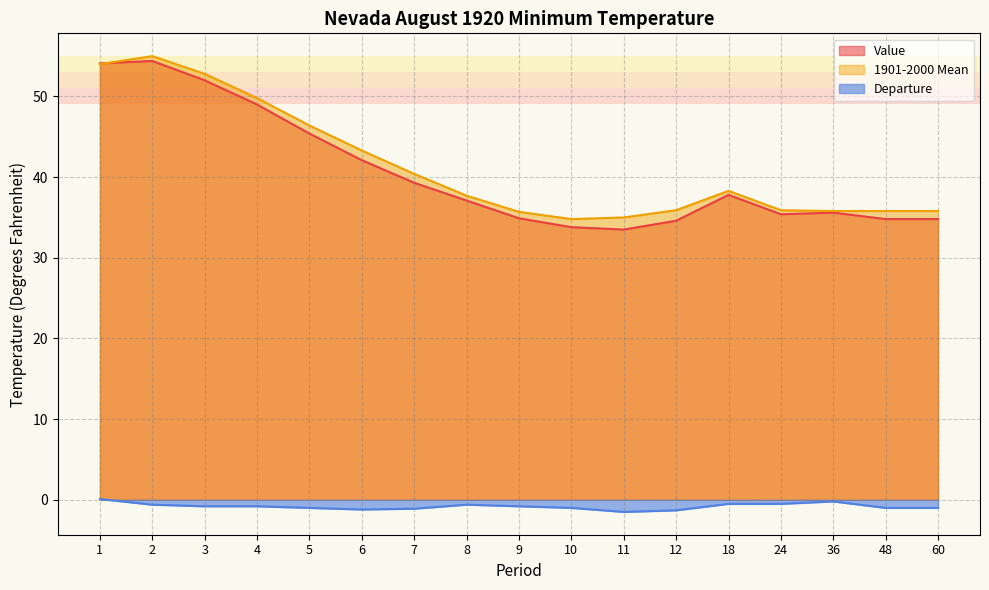

What is the difference between the maximum and minimum values in the 1901-2000 Mean series?

20.2